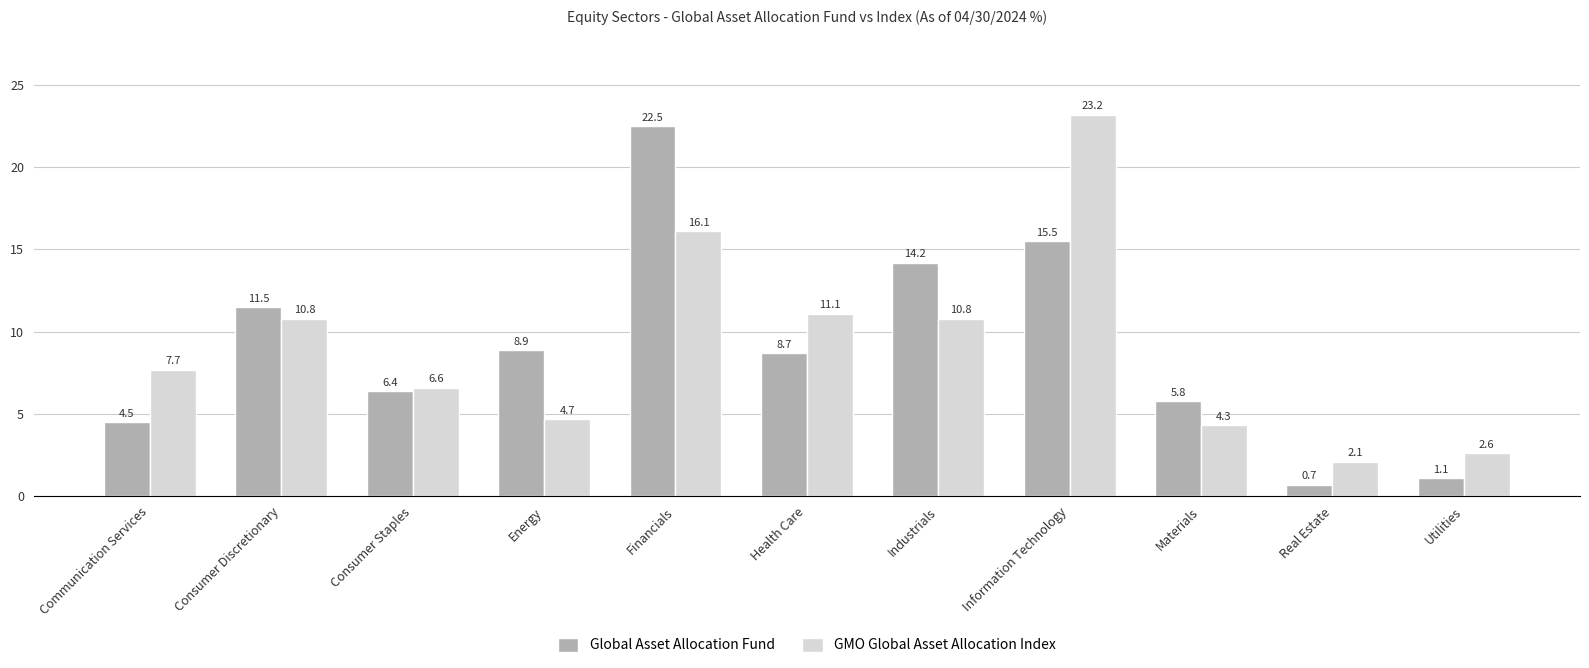

Reading left to right, transcribe all the data shown in this chart.

Global Asset Allocation Fund: Communication Services=4.5	Consumer Discretionary=11.5	Consumer Staples=6.4	Energy=8.9	Financials=22.5	Health Care=8.7	Industrials=14.2	Information Technology=15.5	Materials=5.8	Real Estate=0.7	Utilities=1.1
GMO Global Asset Allocation Index: Communication Services=7.7	Consumer Discretionary=10.8	Consumer Staples=6.6	Energy=4.7	Financials=16.1	Health Care=11.1	Industrials=10.8	Information Technology=23.2	Materials=4.3	Real Estate=2.1	Utilities=2.6